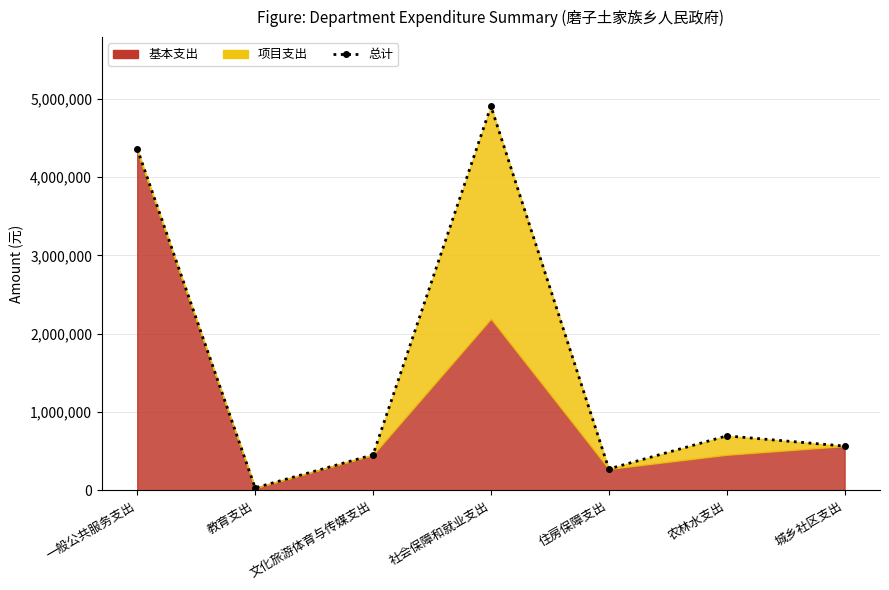

Rank the categories by value from highest to lowest.

社会保障和就业支出, 一般公共服务支出, 农林水支出, 城乡社区支出, 文化旅游体育与传媒支出, 住房保障支出, 教育支出